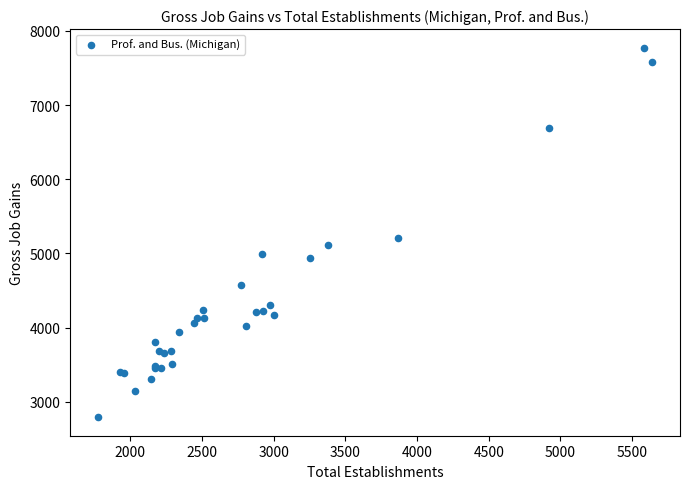

What Y value in the scatter plot is closest to 5282?

5201